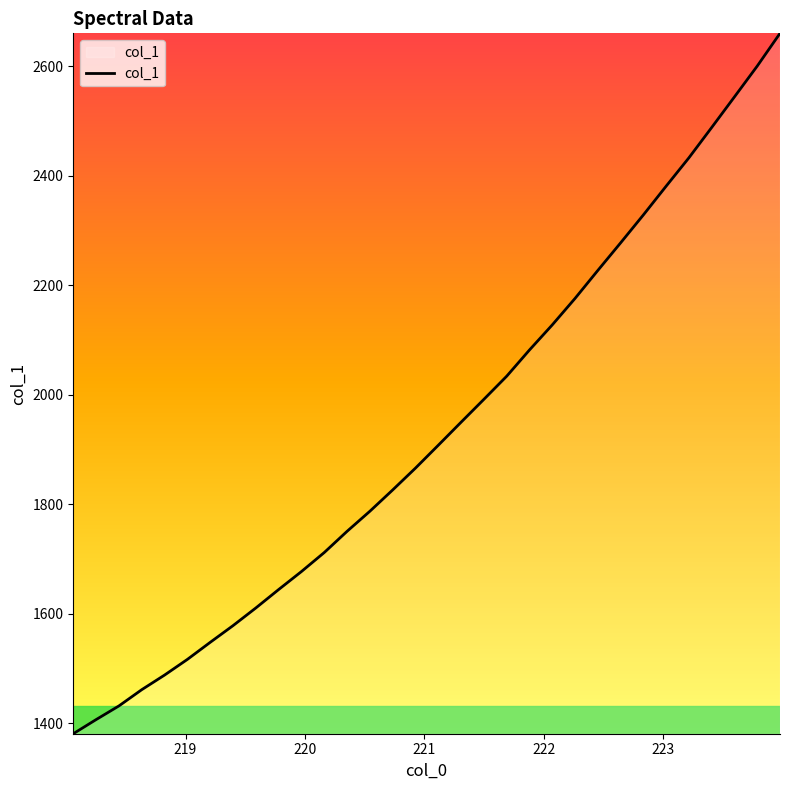

What is the minimum value shown in the chart?

1380.6